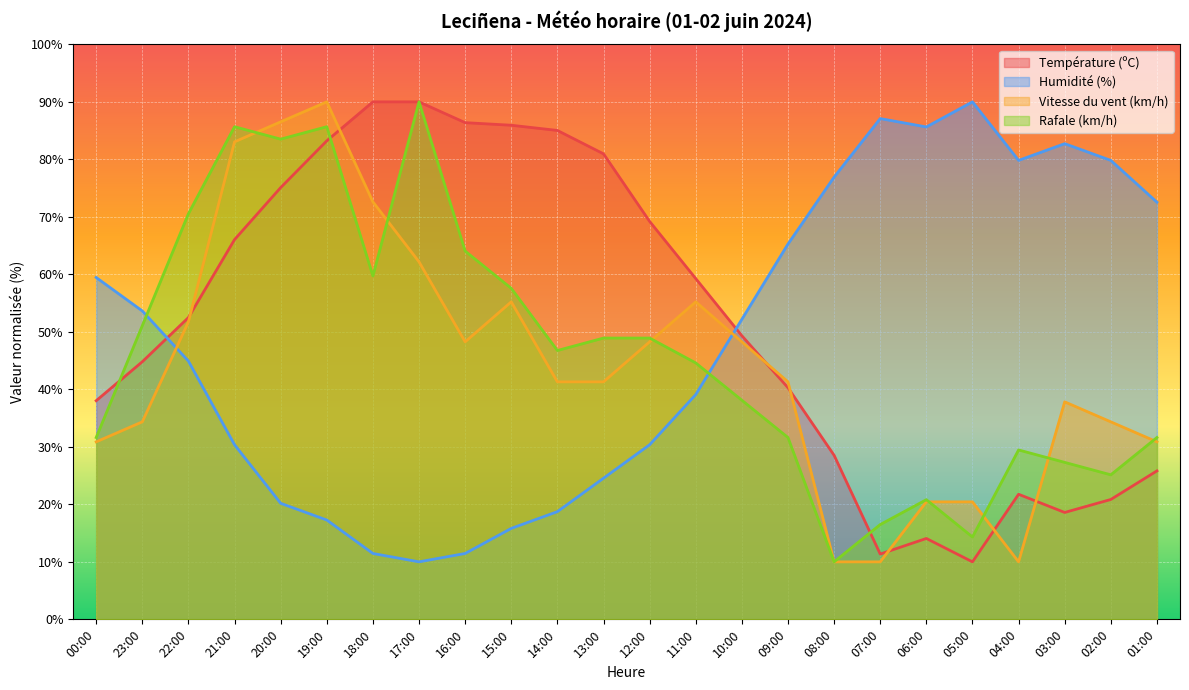

Where is Rafale (km/h) nearest to the value 50?

23:00